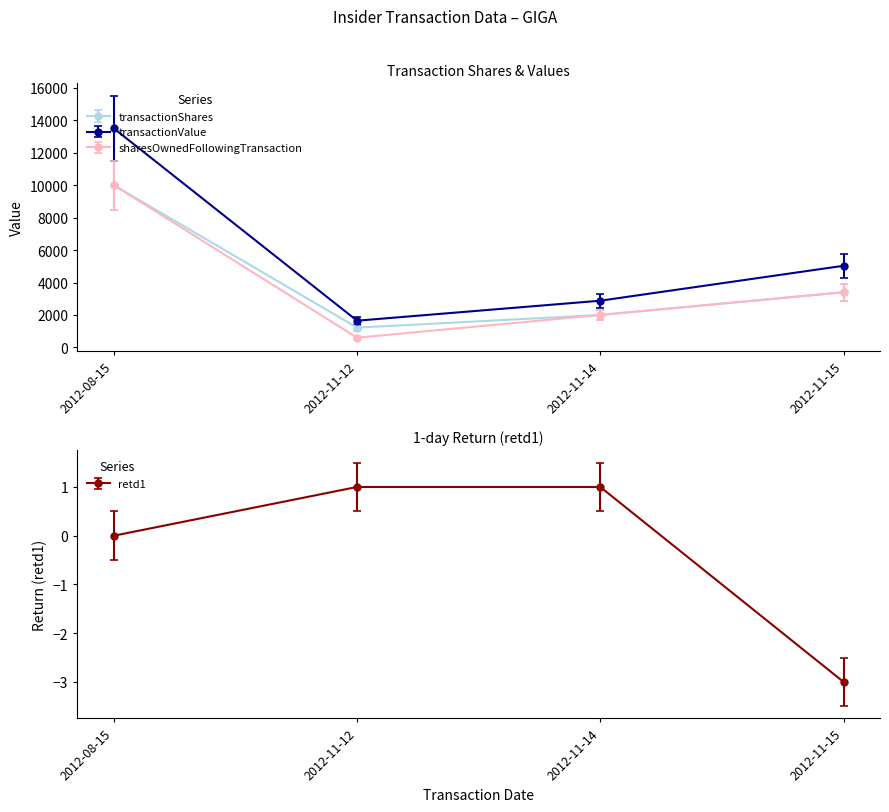

Which series has the largest total across all categories?

transactionValue